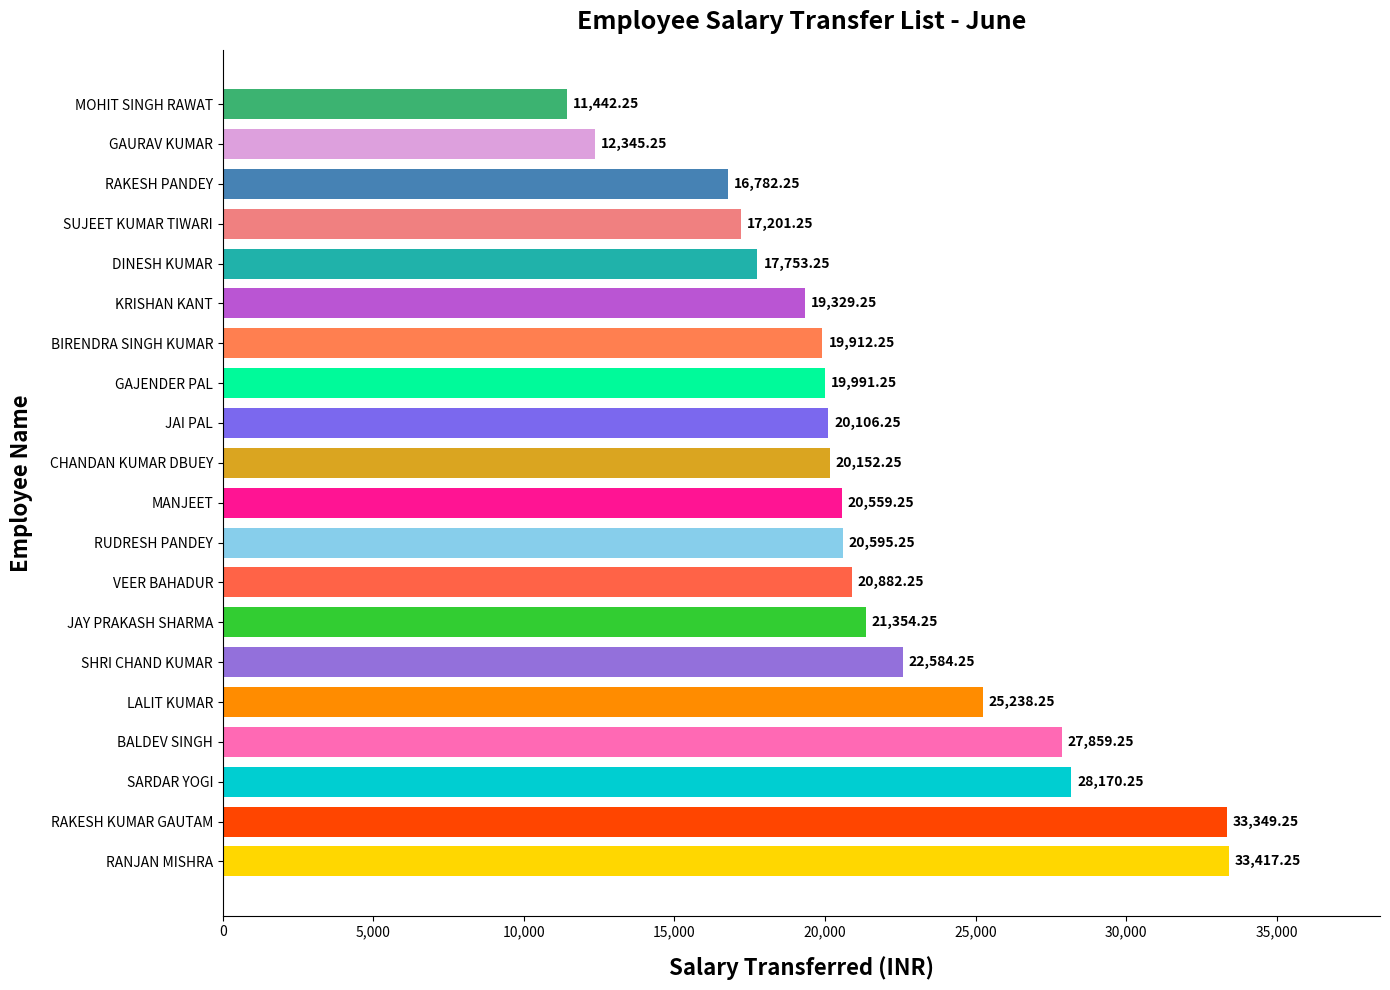

Which label corresponds to the smallest value in the chart?

MOHIT SINGH RAWAT